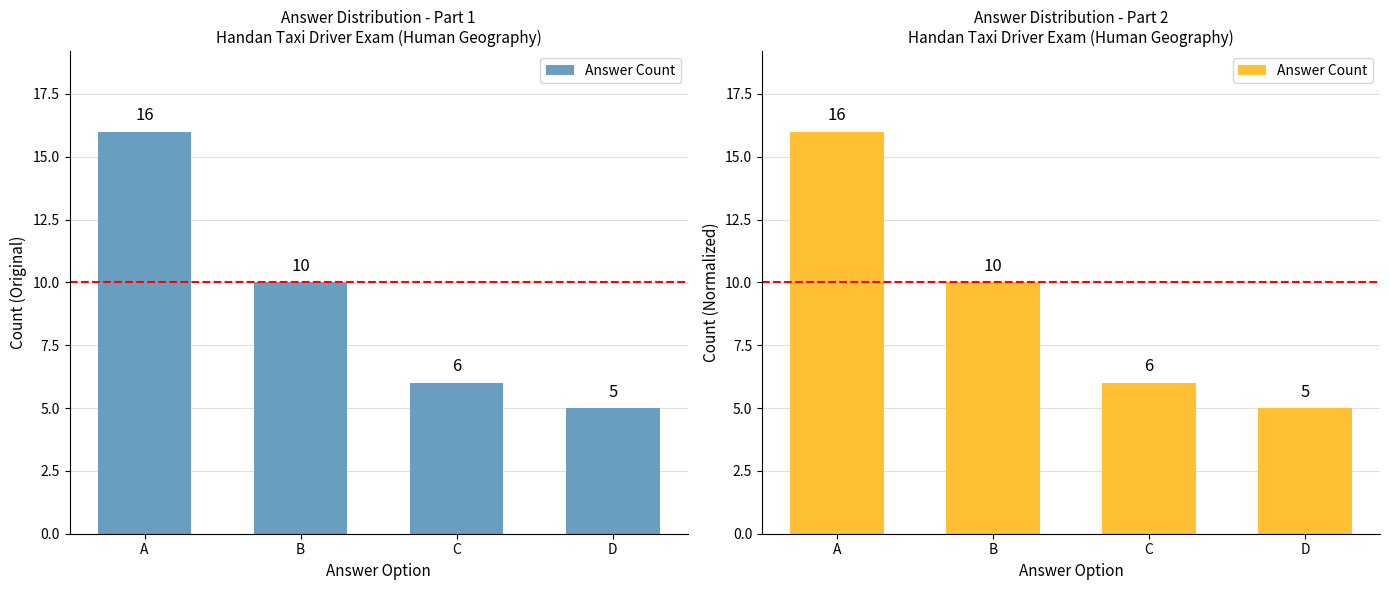

What is the ratio of the value at C to the value at D?

1.2